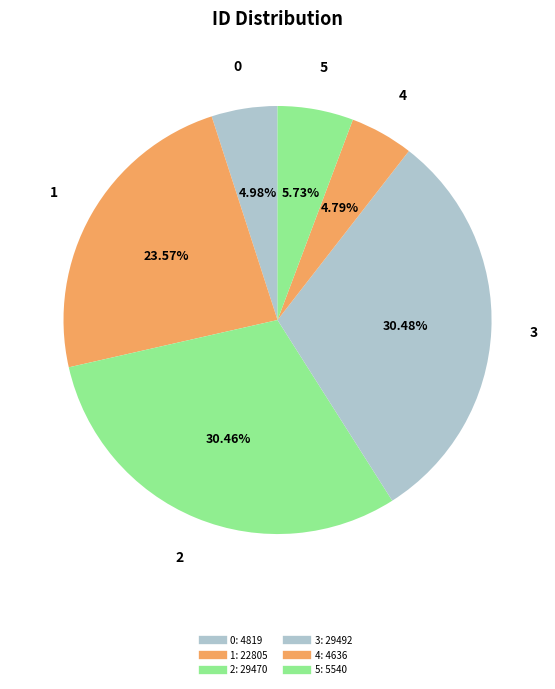

How many slices are in this pie chart?

6